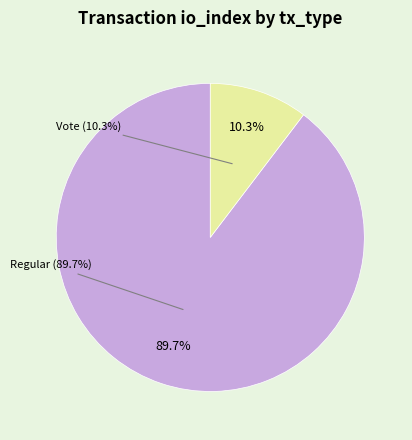

Is it true that Regular (io_index=26) is 90% of the pie?

True